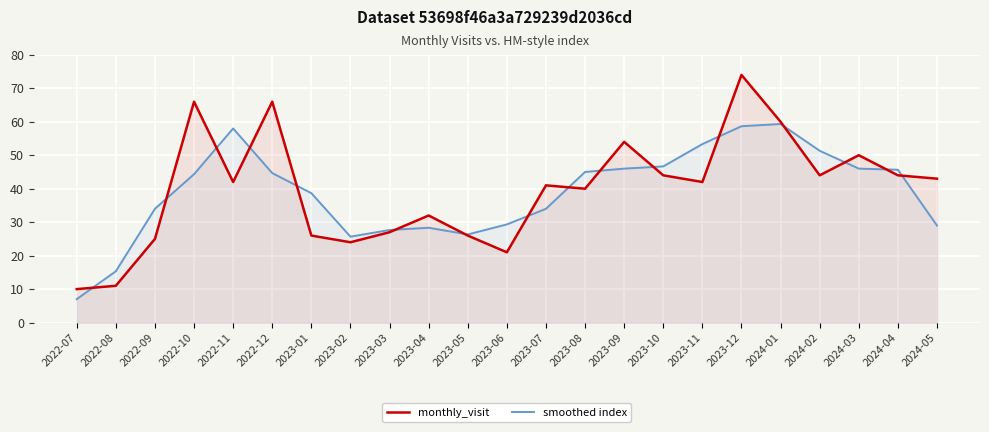

Between which two adjacent categories do smoothed index and monthly_visit first intersect?

2022-07 and 2022-08